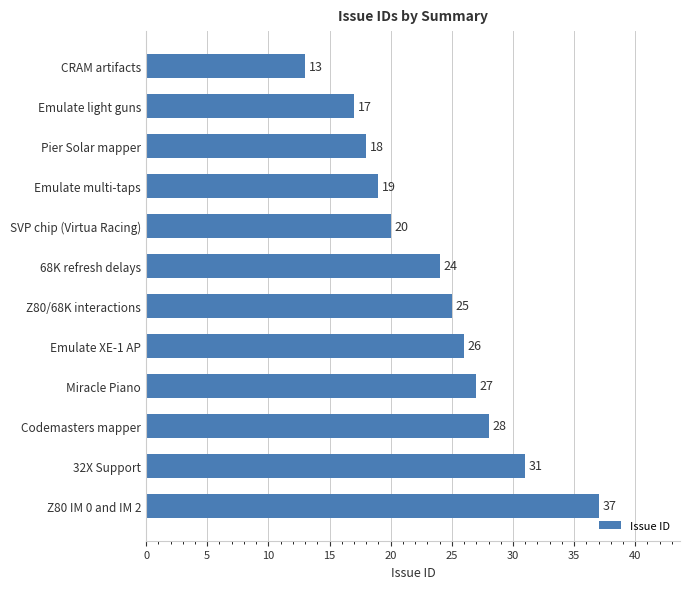

Read the value at 68K refresh delays, to the nearest 5.

25